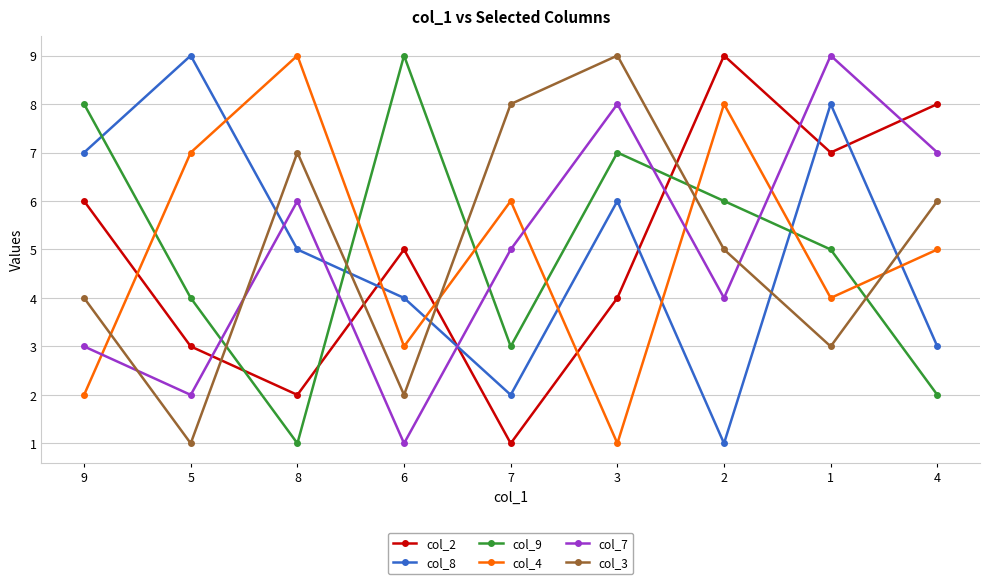

What is the label of the 6th point from the right?

6